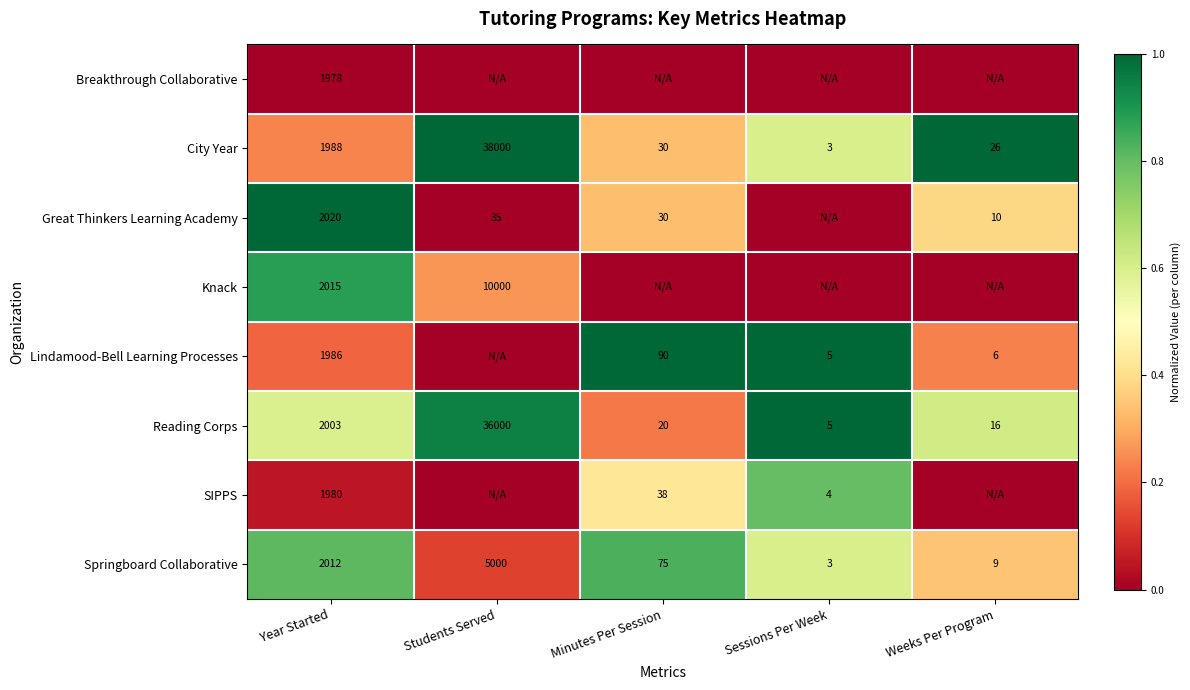

Is the value of City Year at Minutes Per Session greater than the value of Breakthrough Collaborative at Year Started?

No